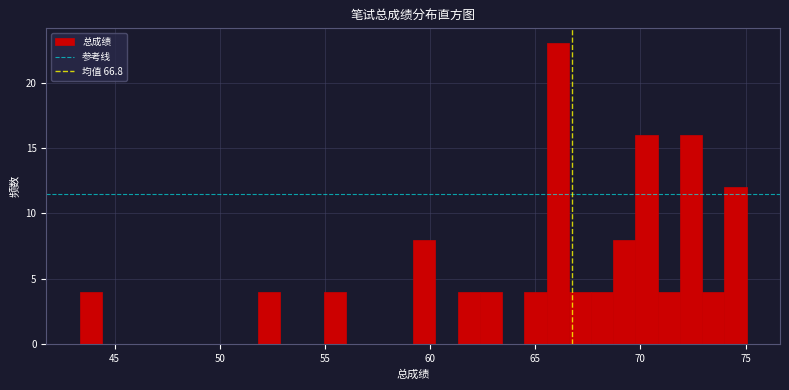

Around what value on the x-axis is the tallest bar? Give the approximate position of its centre, as read against the axis.

66.0